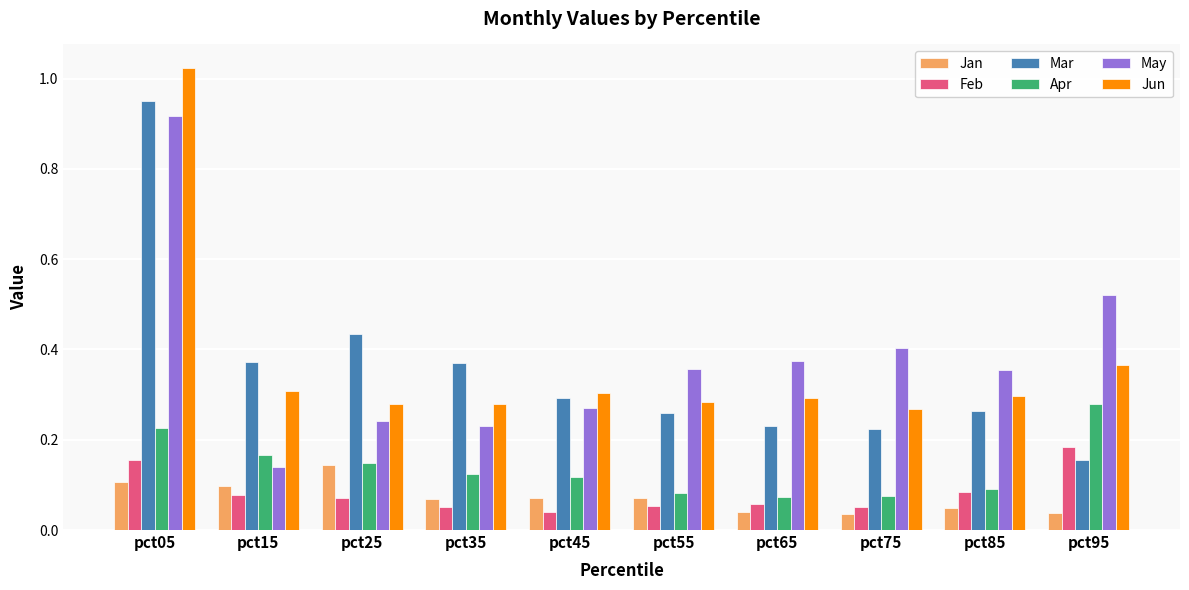

What are all the series names shown in the legend?

Jan, Feb, Mar, Apr, May, Jun